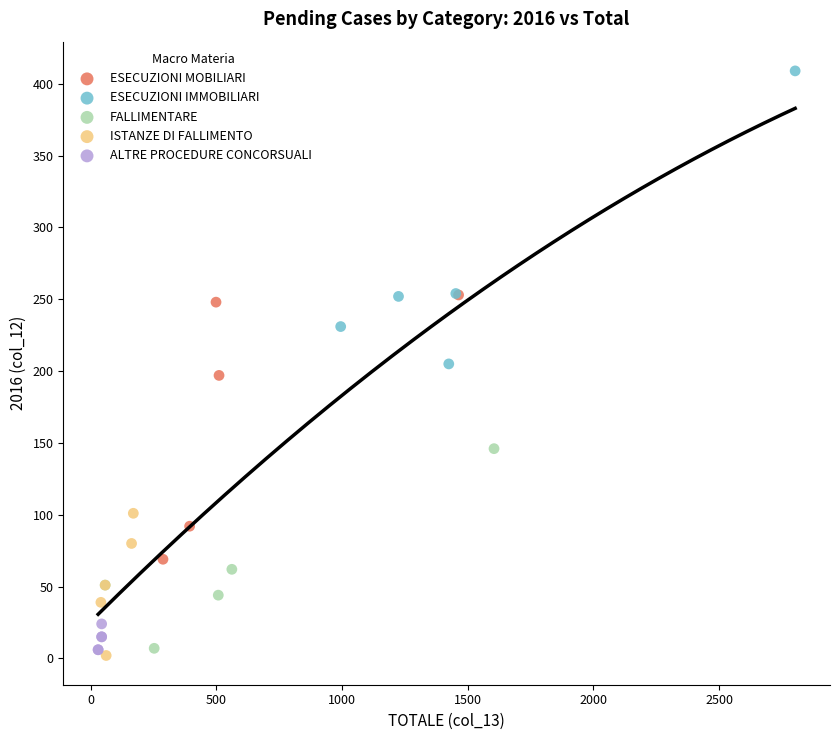

Which series contains the highest Y value?

ESECUZIONI IMMOBILIARI